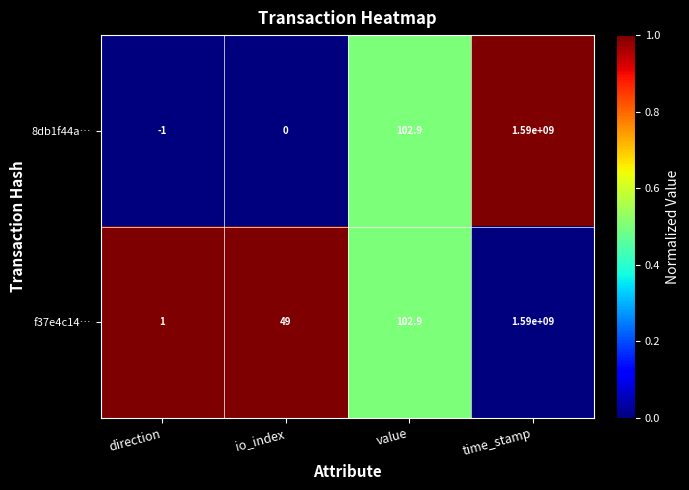

Which series has the widest spread of values?

8db1f44a…